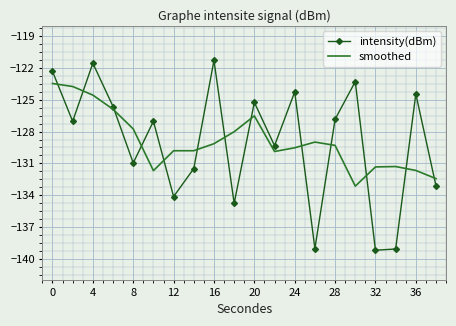

Which series has the widest spread of values?

intensity(dBm)